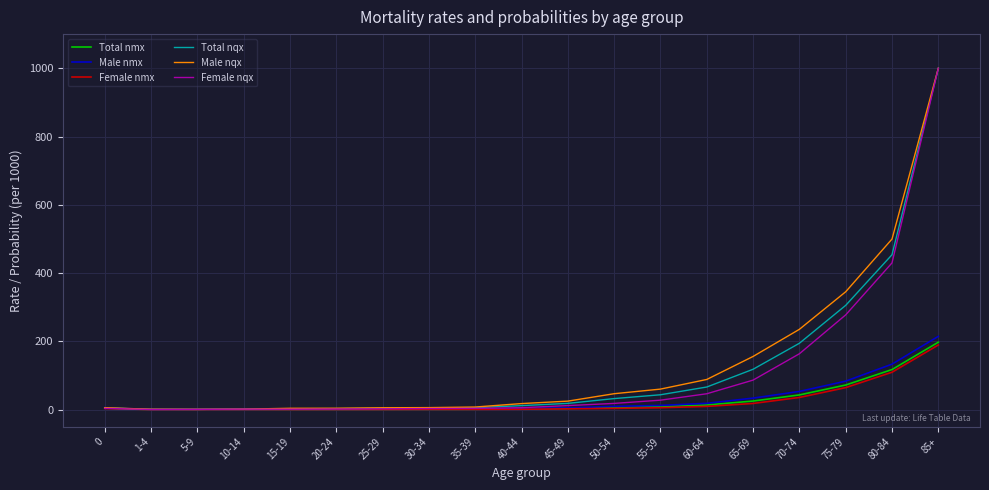

Is it true that Female nmx equals 0.4 at 20-24?

True